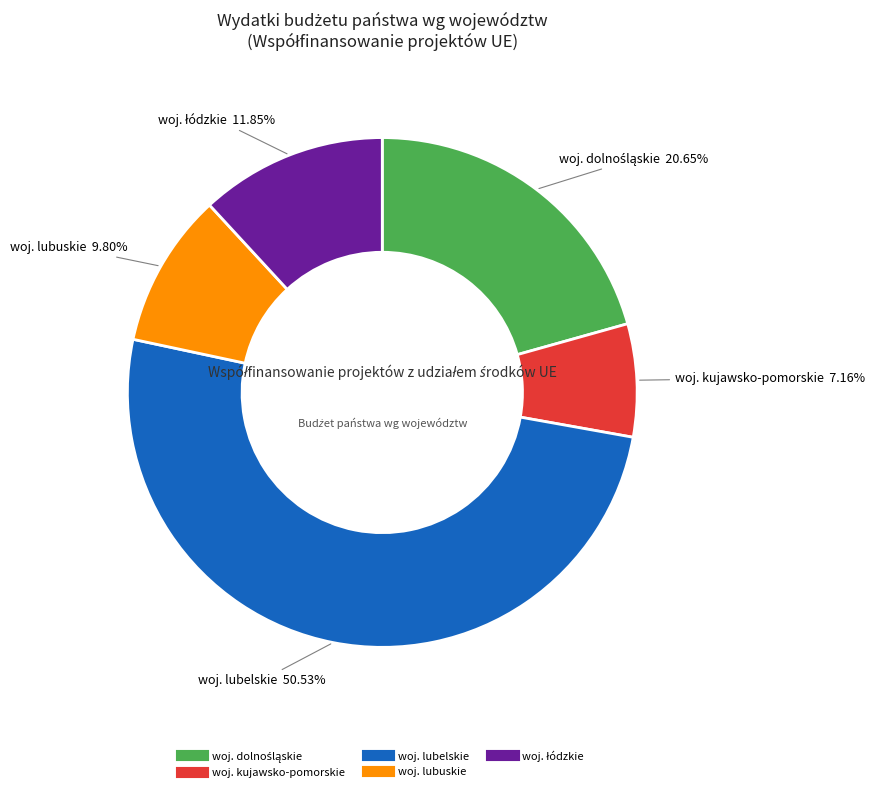

How many segments does this pie chart have?

5